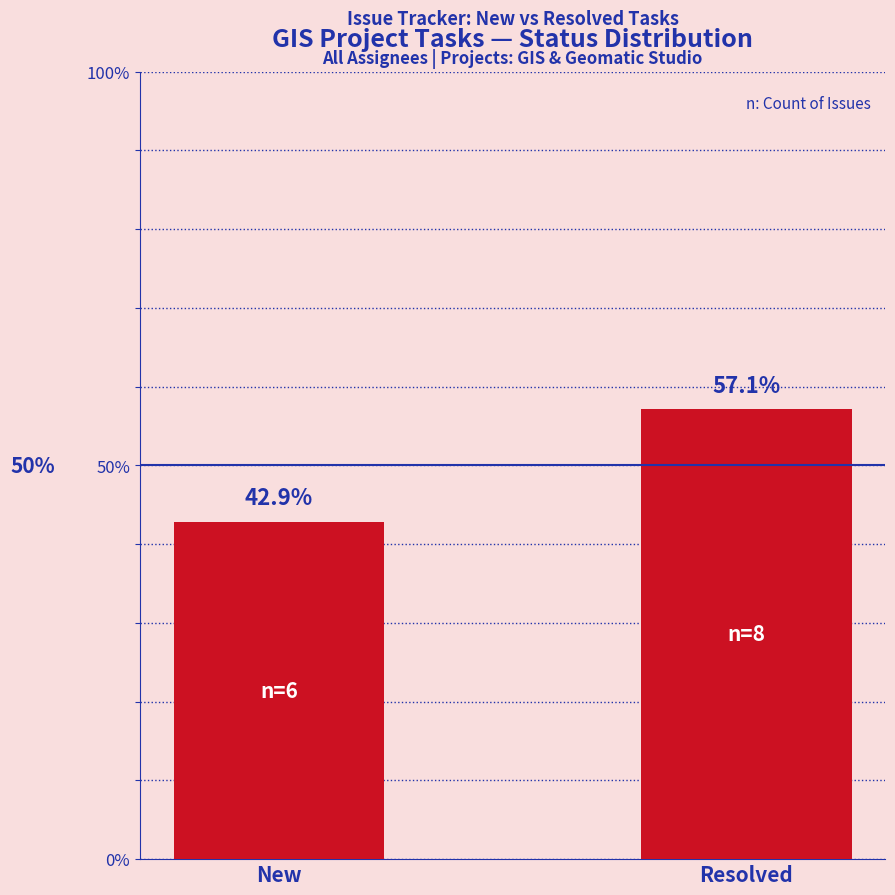

What is the difference between the values at New and Resolved?

14.3